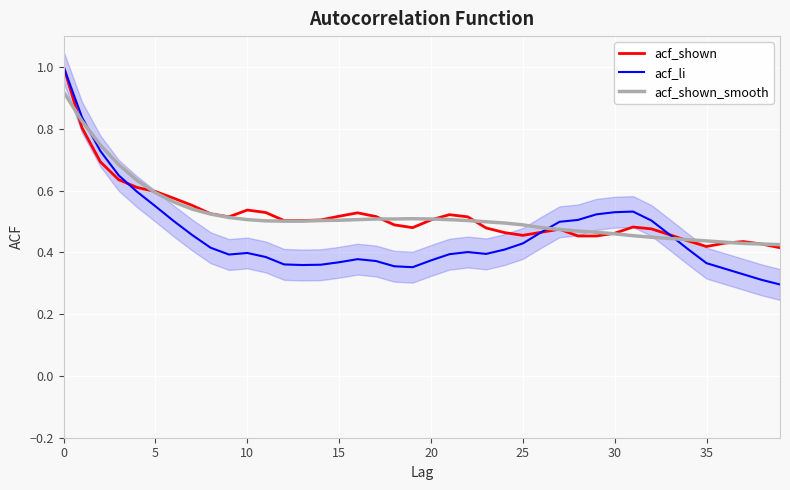

The acf_shown_smooth series shows 0.2 at 19. True or false?

False